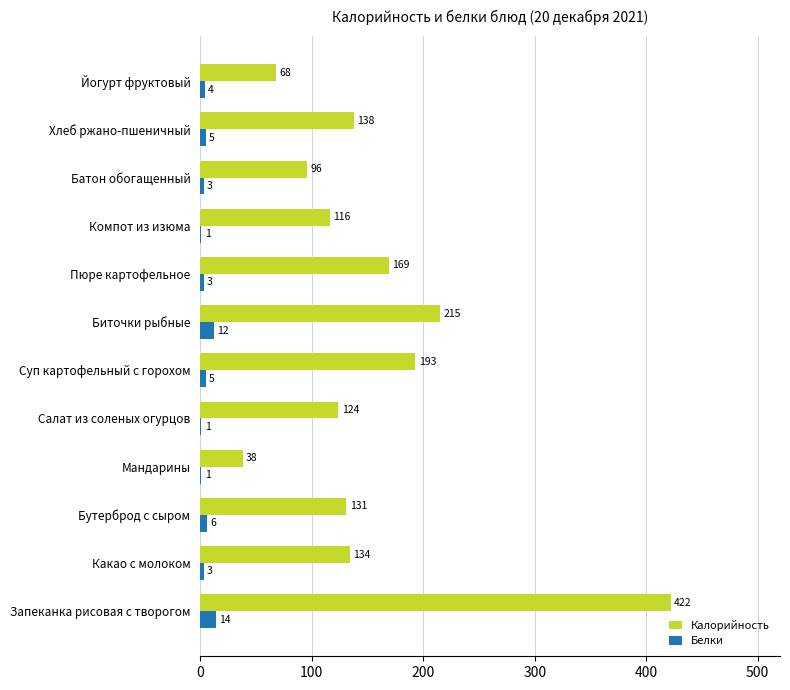

What is the sum of all Белки values?

58